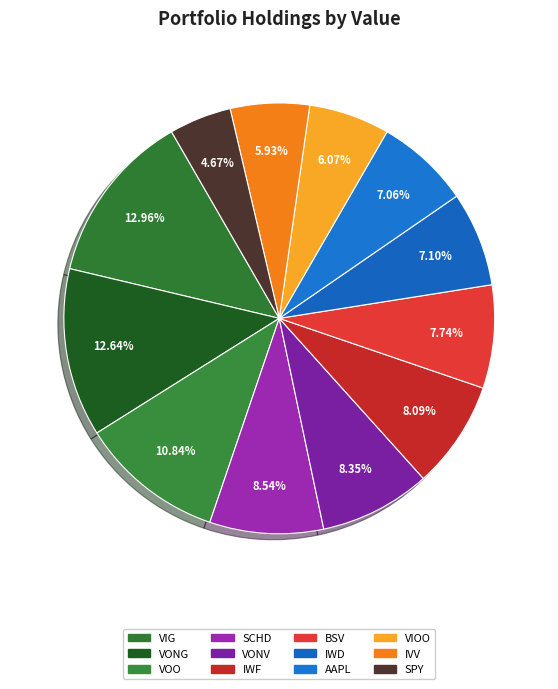

What portion of the pie excludes IWF?

91.9%